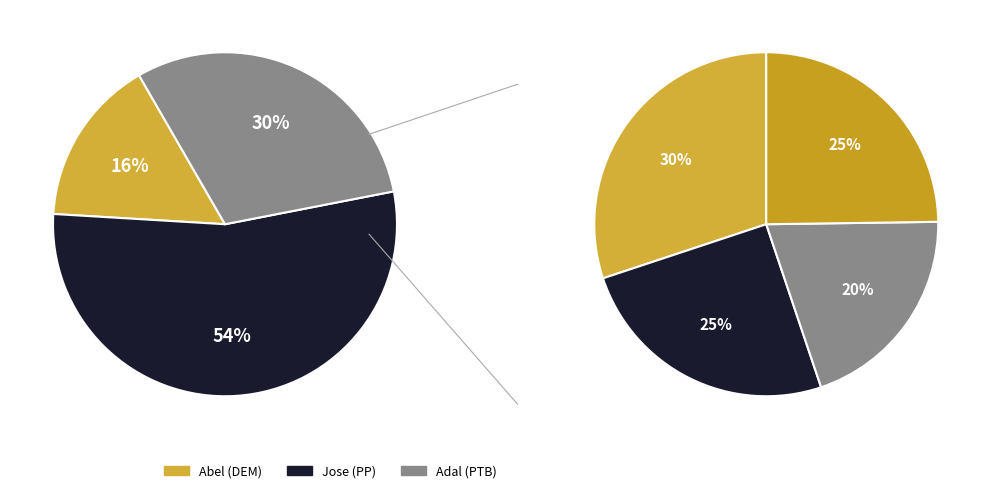

To the nearest percent, what portion does Adal represent?

30%